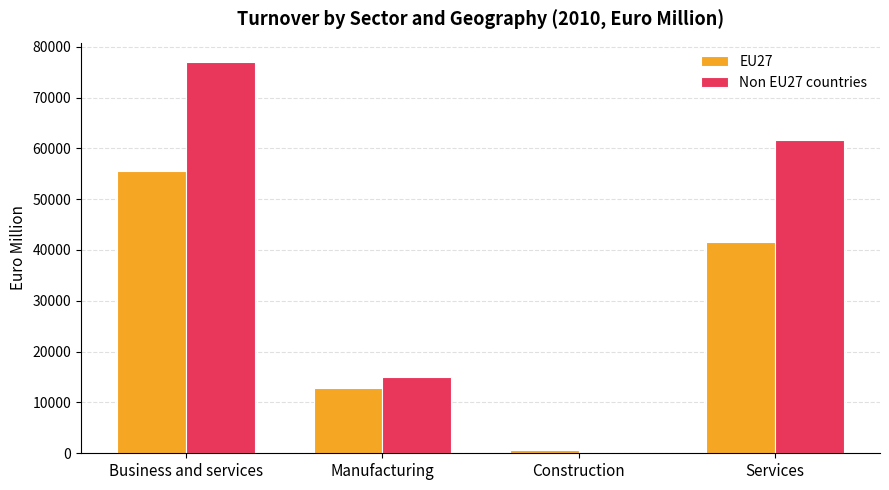

What is the maximum value shown in the chart?

76957